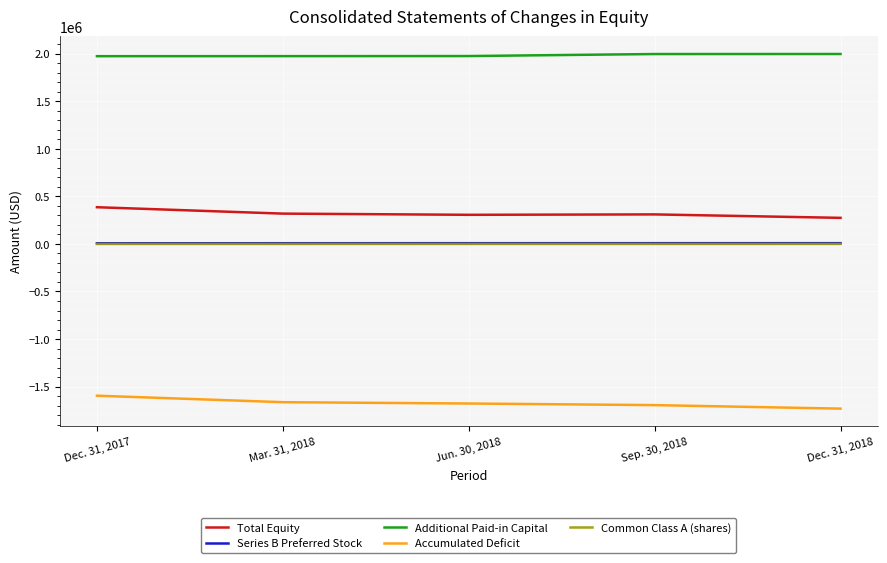

True or false: Common Class A (shares) and Accumulated Deficit cross at least once.

False